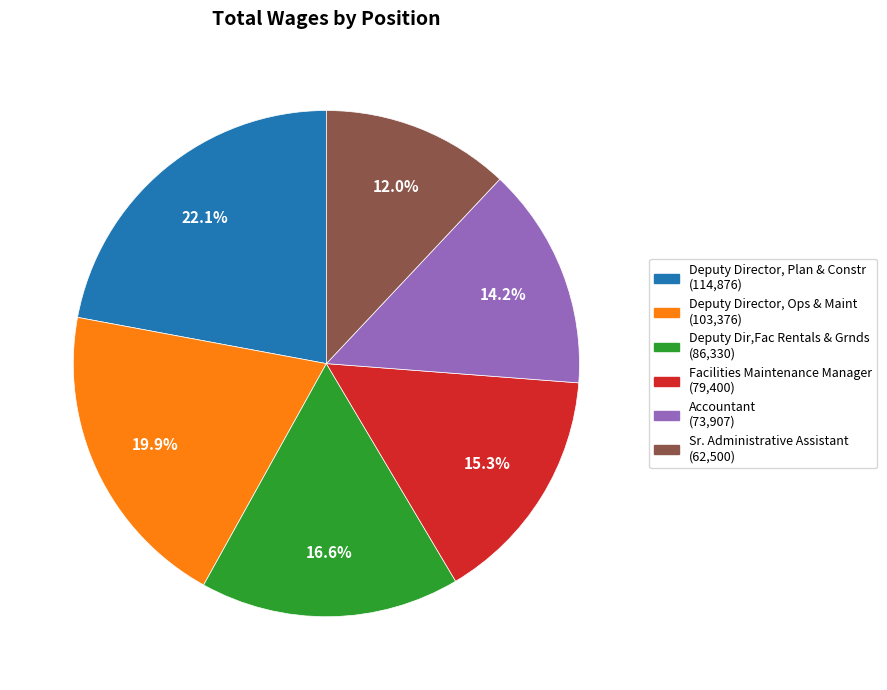

Which category has the biggest portion of the pie?

Deputy Director, Plan & Constr